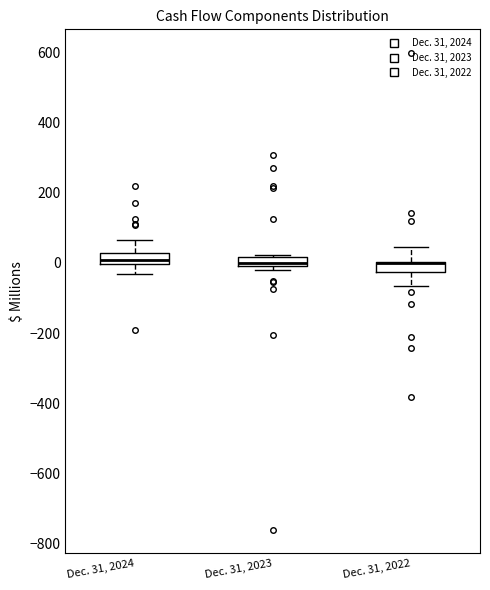

Where is the upper edge of the box for Dec. 31, 2023 on the y-axis? The values are not printed on the chart, so give them approximately, as read against the axis.

20